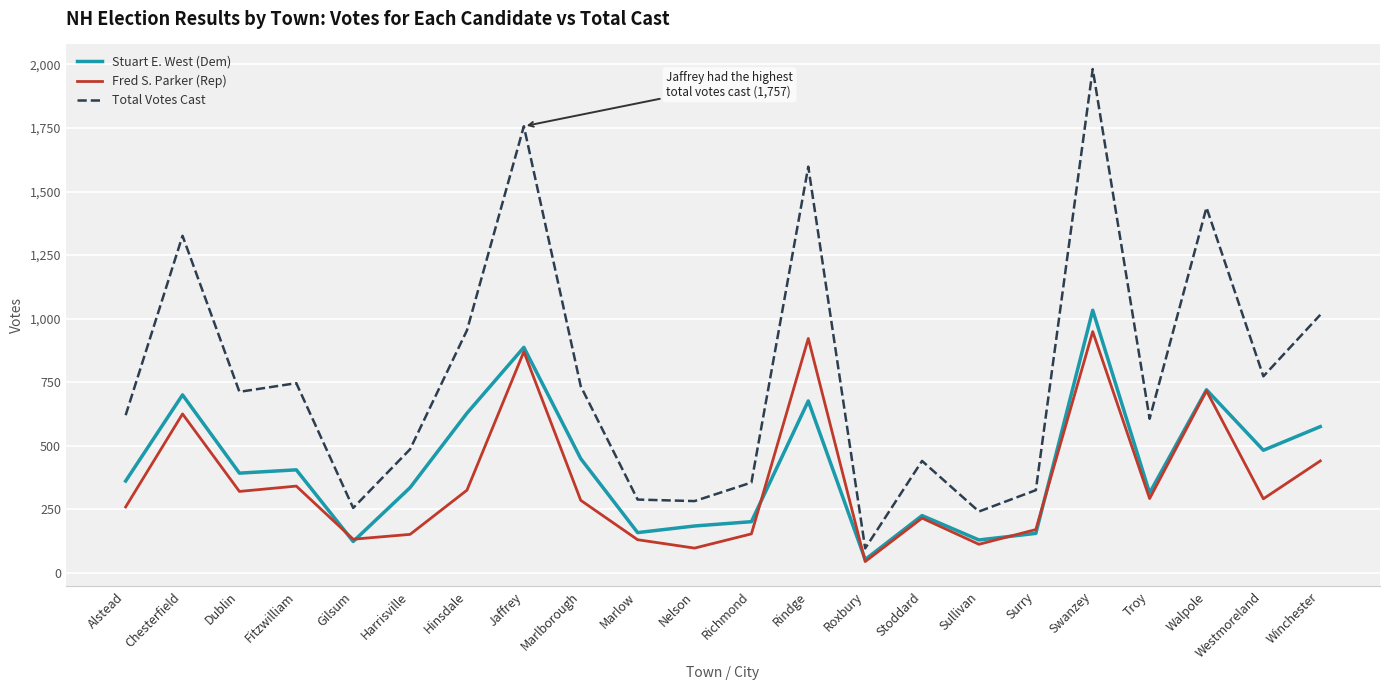

At which category is the sum across all series the highest?

Swanzey